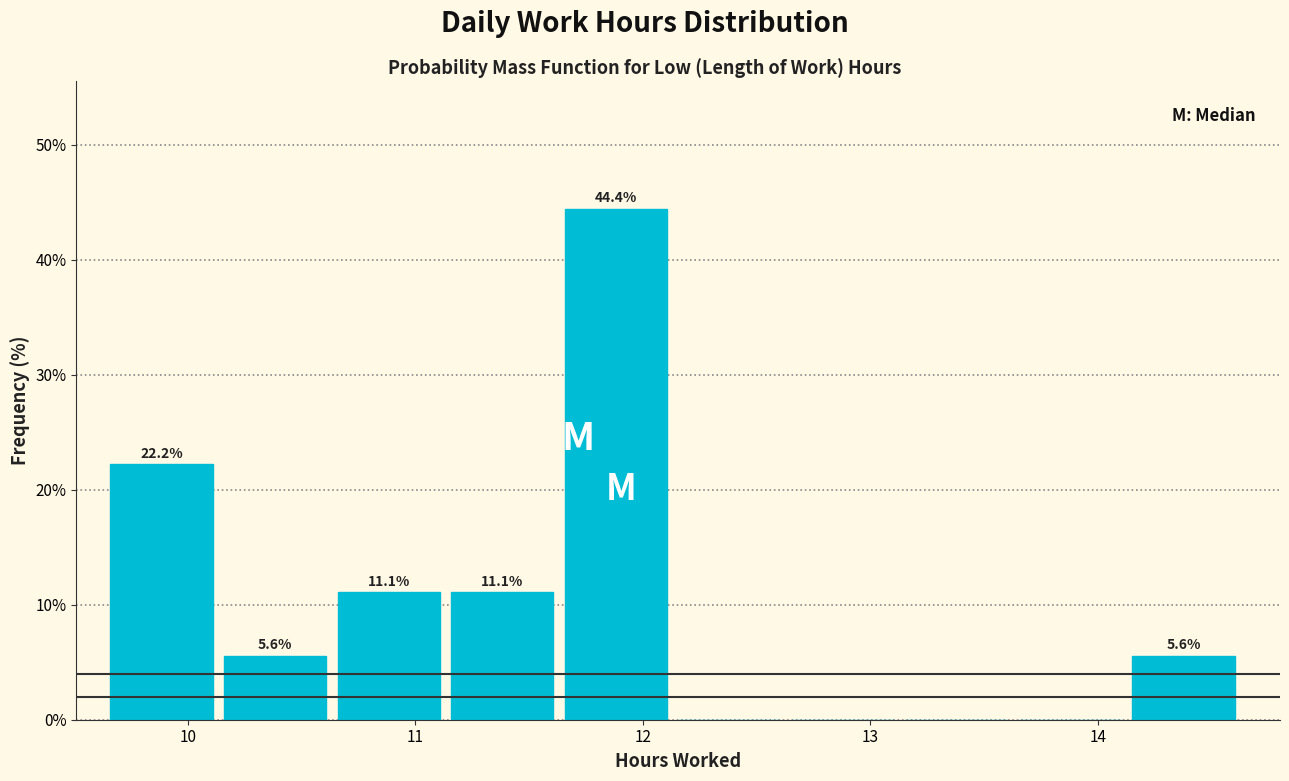

Over which range of the x-axis is the bar tallest?

11.7 to 12.2